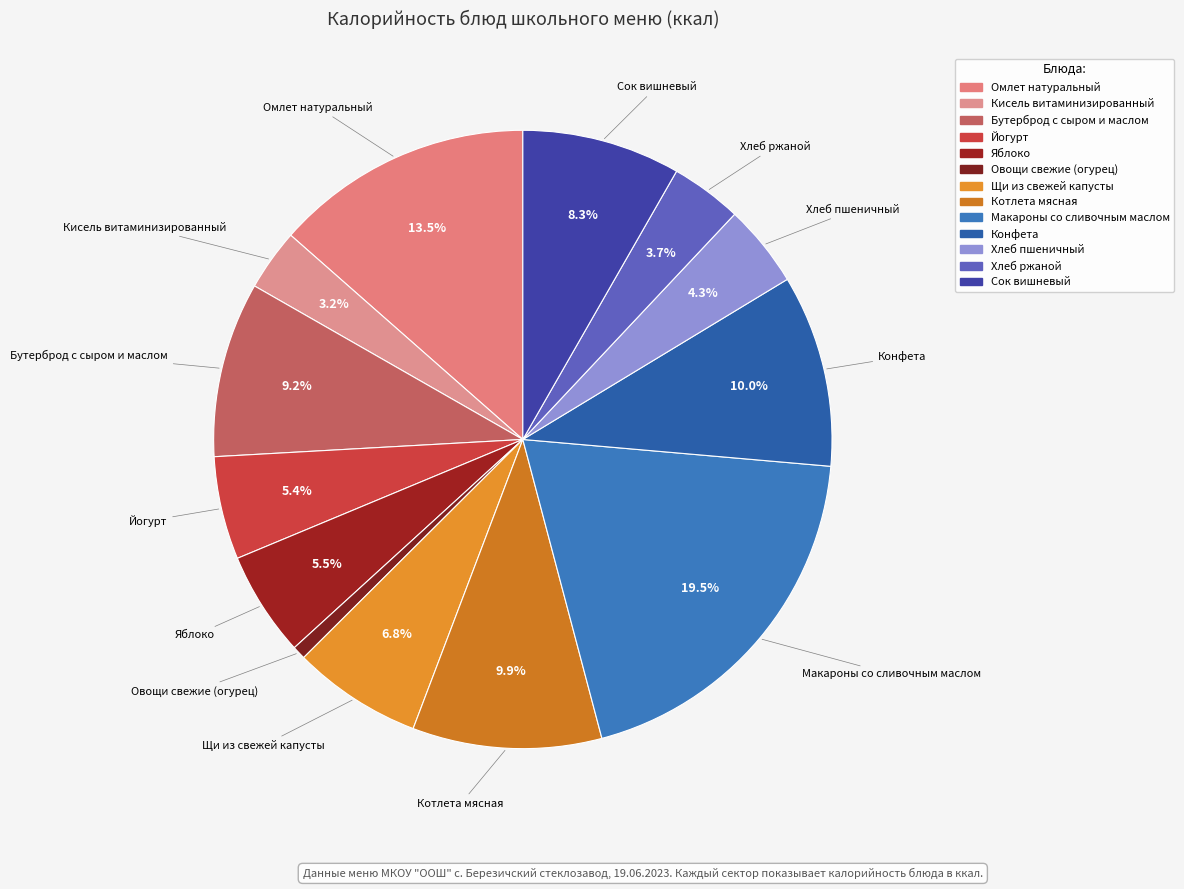

Which category has the biggest portion of the pie?

Макароны со сливочным маслом